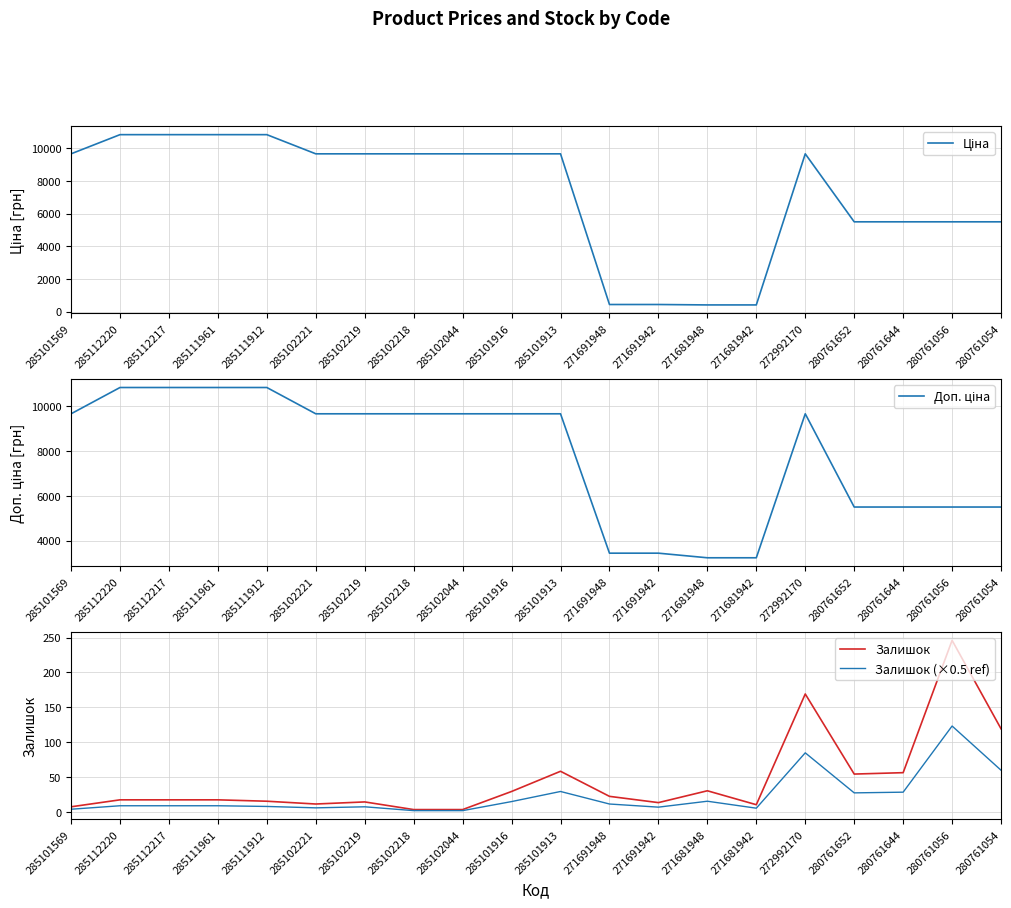

Reading left to right, list all the values displayed in this chart.

Ціна: 285101569=9664.7	285112220=10840.1	285112217=10840.1	285111961=10840.1	285111912=10840.1	285102221=9664.7	285102219=9664.7	285102218=9664.7	285102044=9664.7	285101916=9664.7	285101913=9664.7	271691948=429.3	271691942=429.3	271681948=403.6	271681942=403.6	272992170=9664.7	280761652=5497.3	280761644=5497.3	280761056=5497.3	280761054=5497.3
Доп. ціна: 285101569=9664.7	285112220=10840.1	285112217=10840.1	285111961=10840.1	285111912=10840.1	285102221=9664.7	285102219=9664.7	285102218=9664.7	285102044=9664.7	285101916=9664.7	285101913=9664.7	271691948=3434.6	271691942=3434.6	271681948=3228.8	271681942=3228.8	272992170=9664.7	280761652=5497.3	280761644=5497.3	280761056=5497.3	280761054=5497.3
Залишок: 285101569=7.0	285112220=17.0	285112217=17.0	285111961=17.0	285111912=15.0	285102221=11.0	285102219=14.0	285102218=3.0	285102044=3.0	285101916=29.0	285101913=58.0	271691948=22.0	271691942=13.0	271681948=30.0	271681942=10.0	272992170=169.0	280761652=54.0	280761644=56.0	280761056=246.0	280761054=119.0
Залишок (×0.5 ref): 285101569=3.5	285112220=8.5	285112217=8.5	285111961=8.5	285111912=7.5	285102221=5.5	285102219=7.0	285102218=1.5	285102044=1.5	285101916=14.5	285101913=29.0	271691948=11.0	271691942=6.5	271681948=15.0	271681942=5.0	272992170=84.5	280761652=27.0	280761644=28.0	280761056=123.0	280761054=59.5